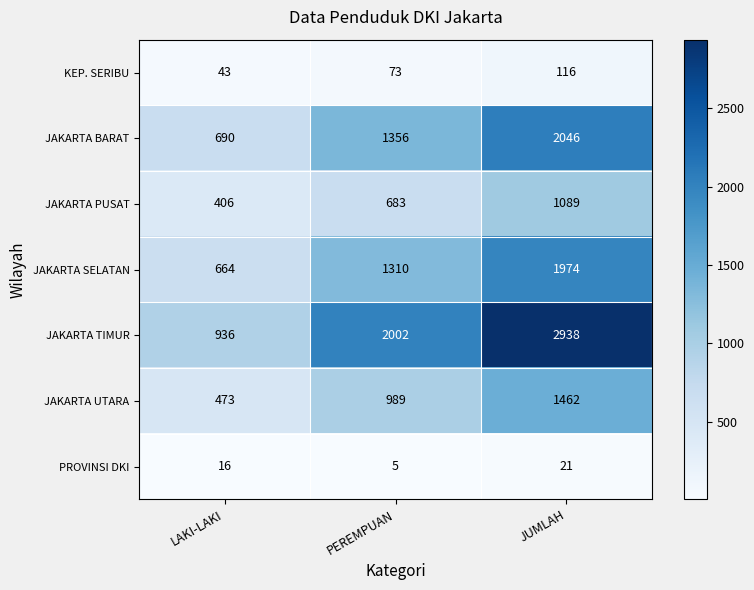

Which series has the largest total across all categories?

JAKARTA TIMUR